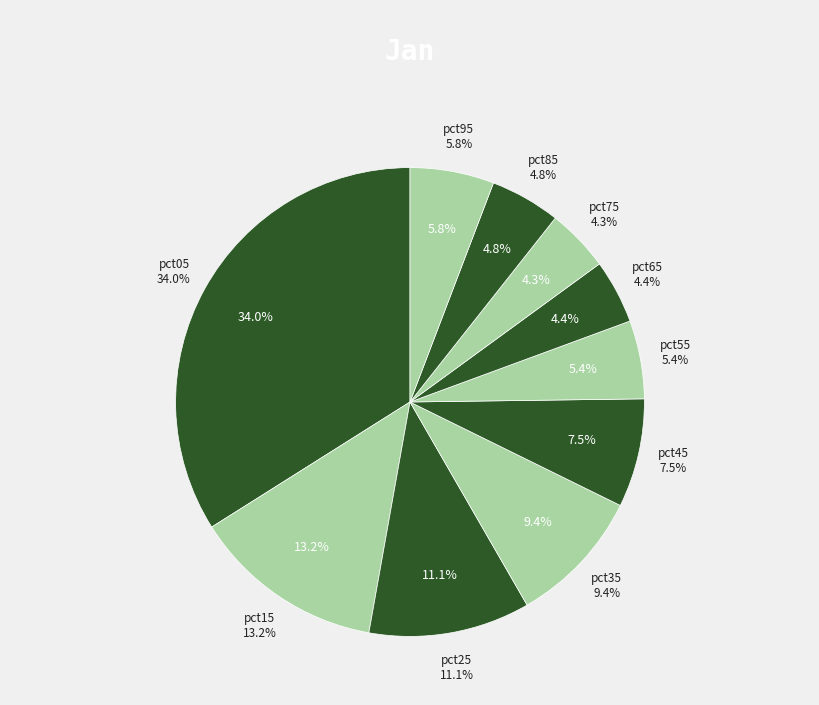

To the nearest percent, what portion does pct15 represent?

13%